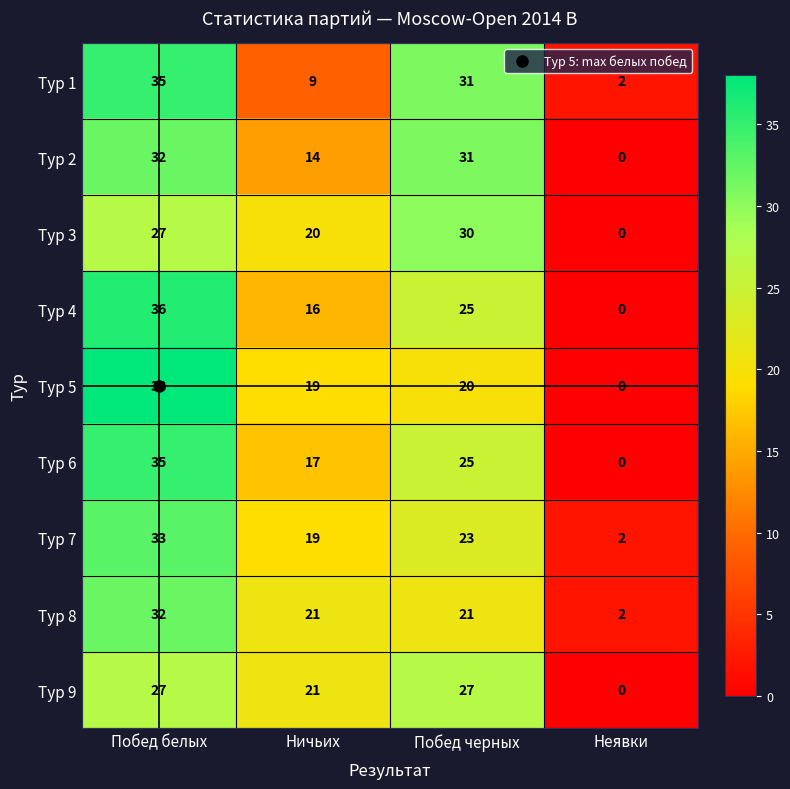

At how many categories does at least one series exceed 16?

3